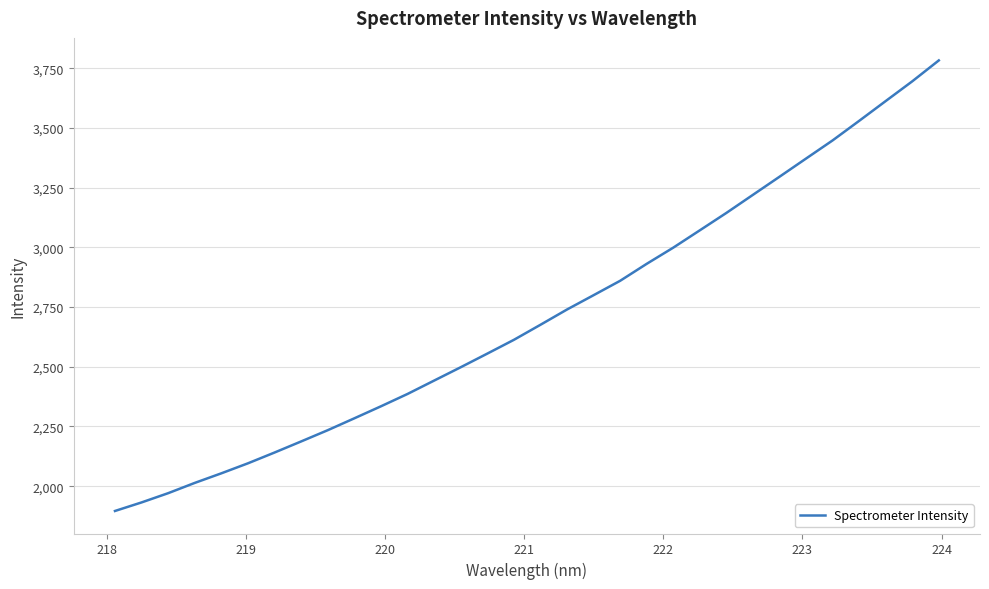

What is the maximum value shown in the chart?

3782.9